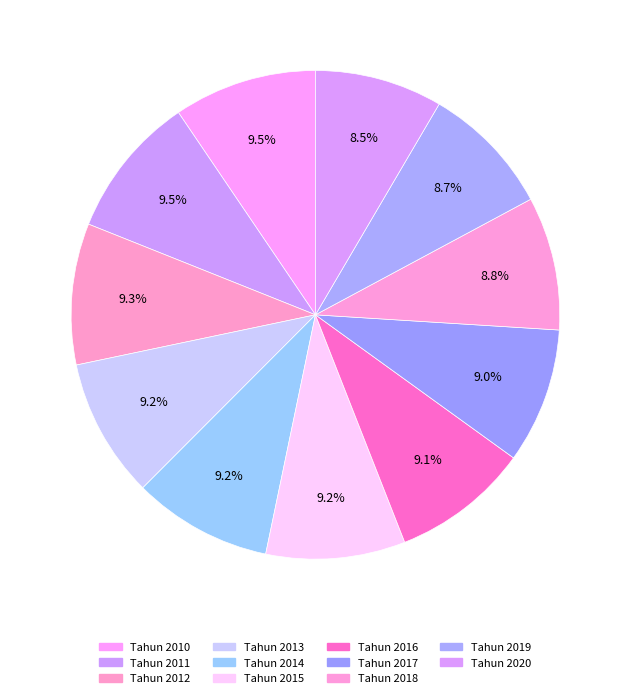

Does Tahun 2010 represent more than half of the total?

No